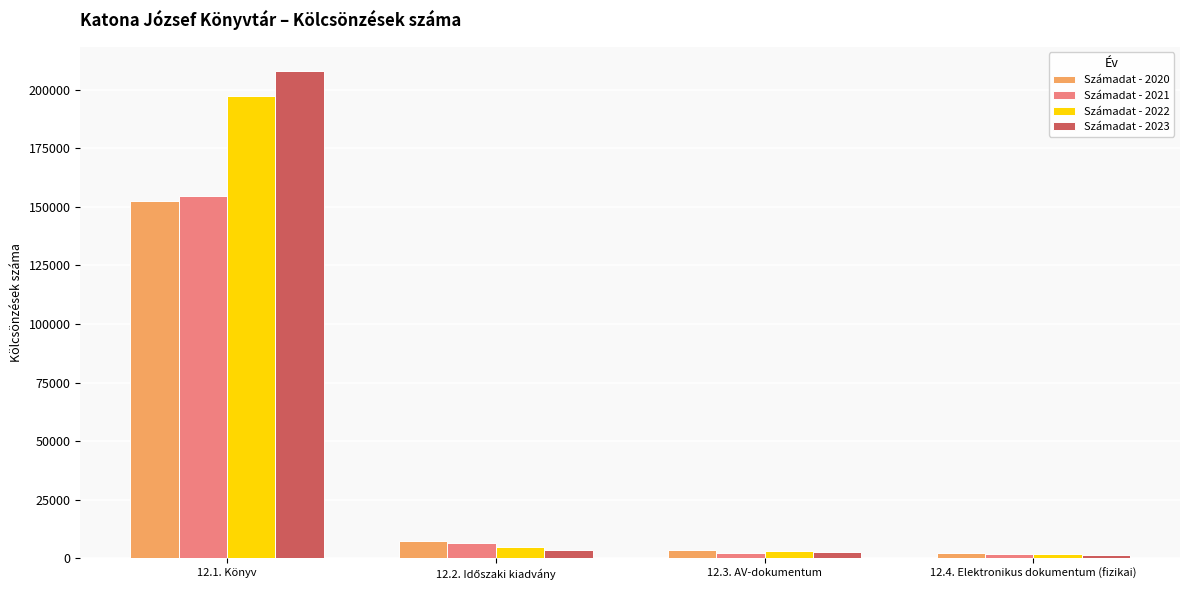

Which category has the highest value across all series?

12.1. Könyv